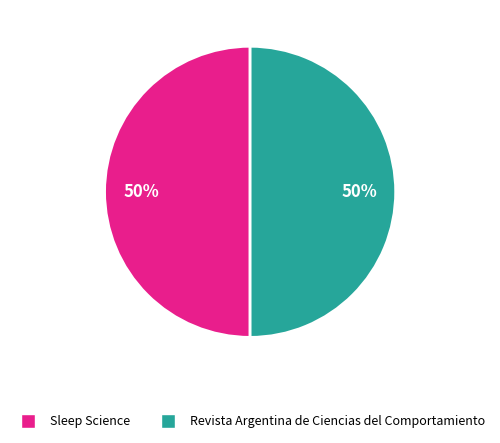

What is the ratio of the value at Revista Argentina de Ciencias del Comportamiento to the value at Sleep Science?

1.0